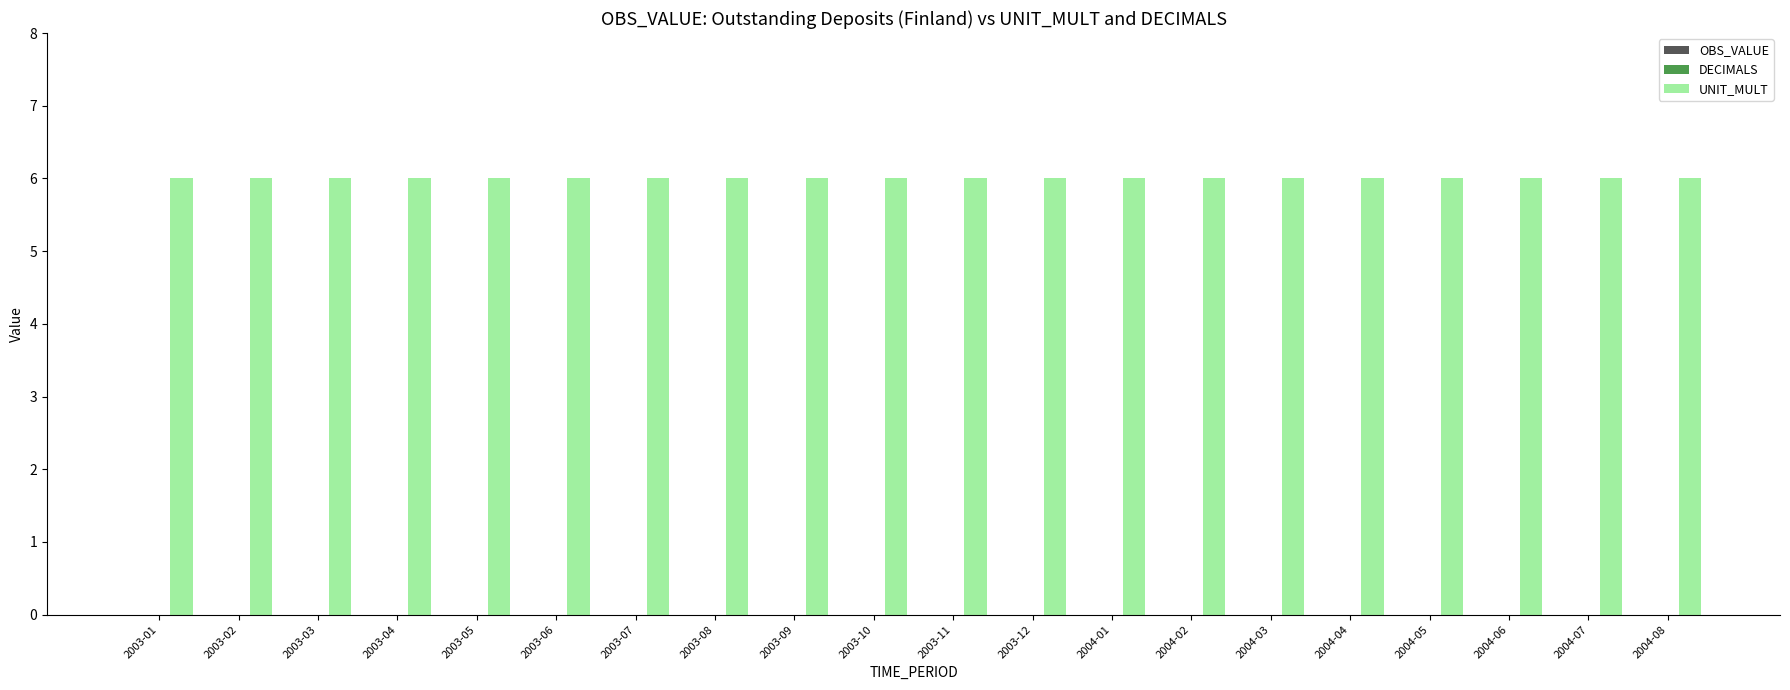

What are all the series names shown in the legend?

OBS_VALUE, DECIMALS, UNIT_MULT